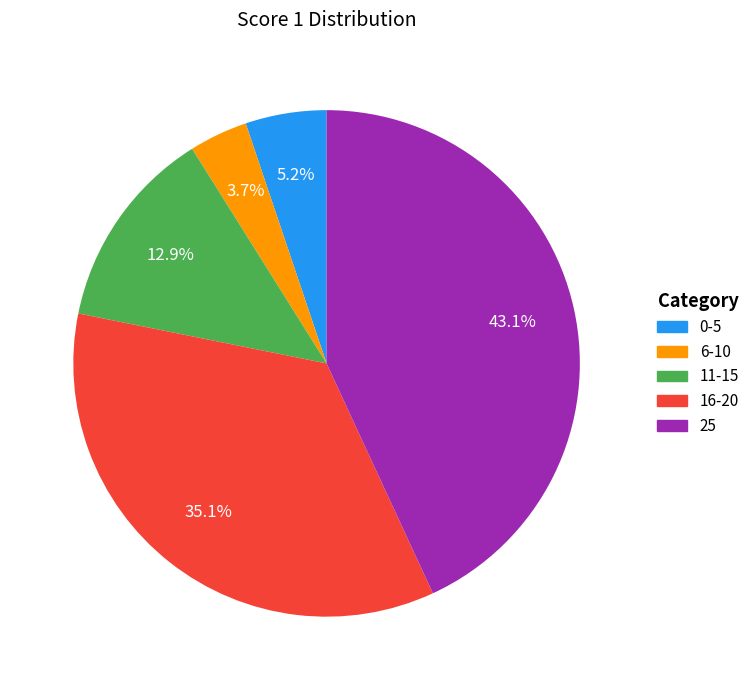

Is there any slice that represents more than half of the pie?

No